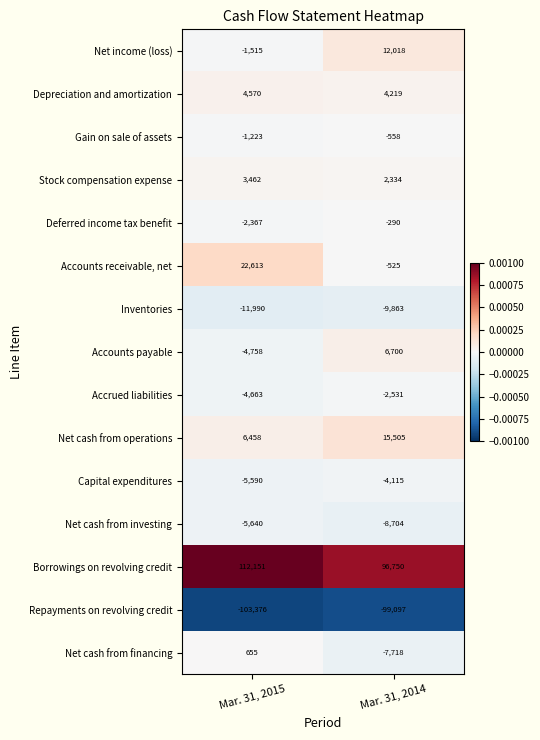

The Accounts receivable, net series shows -525 at Mar. 31, 2014. True or false?

True